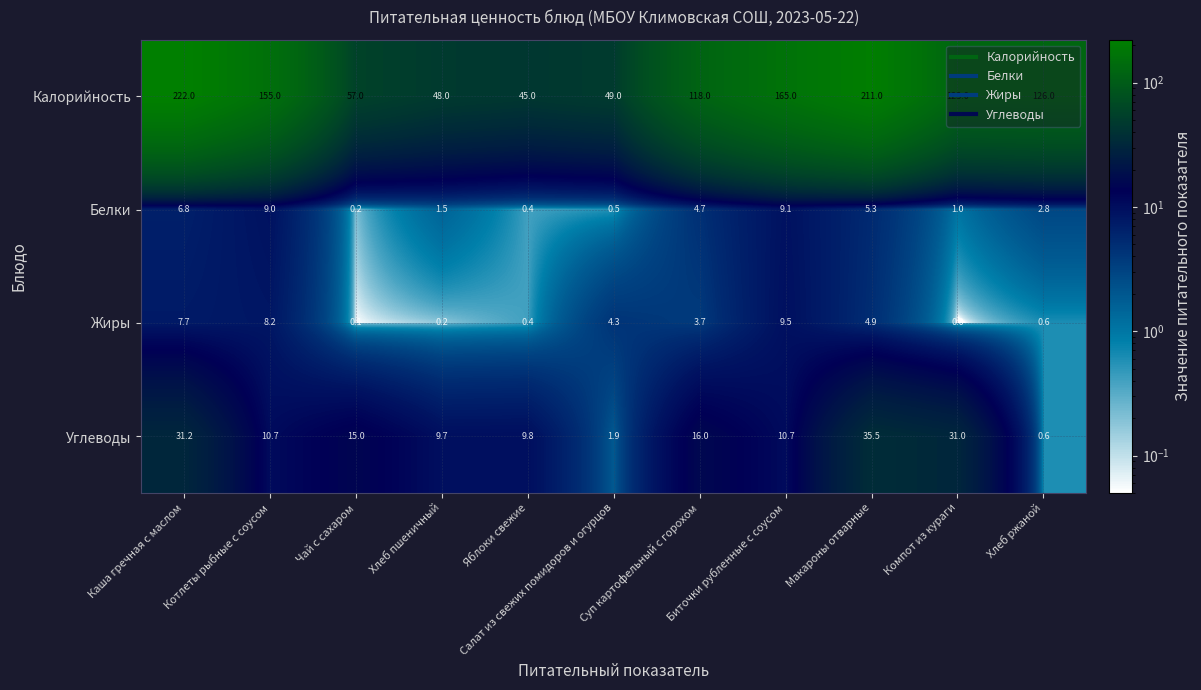

Which series has the largest total across all categories?

Калорийность